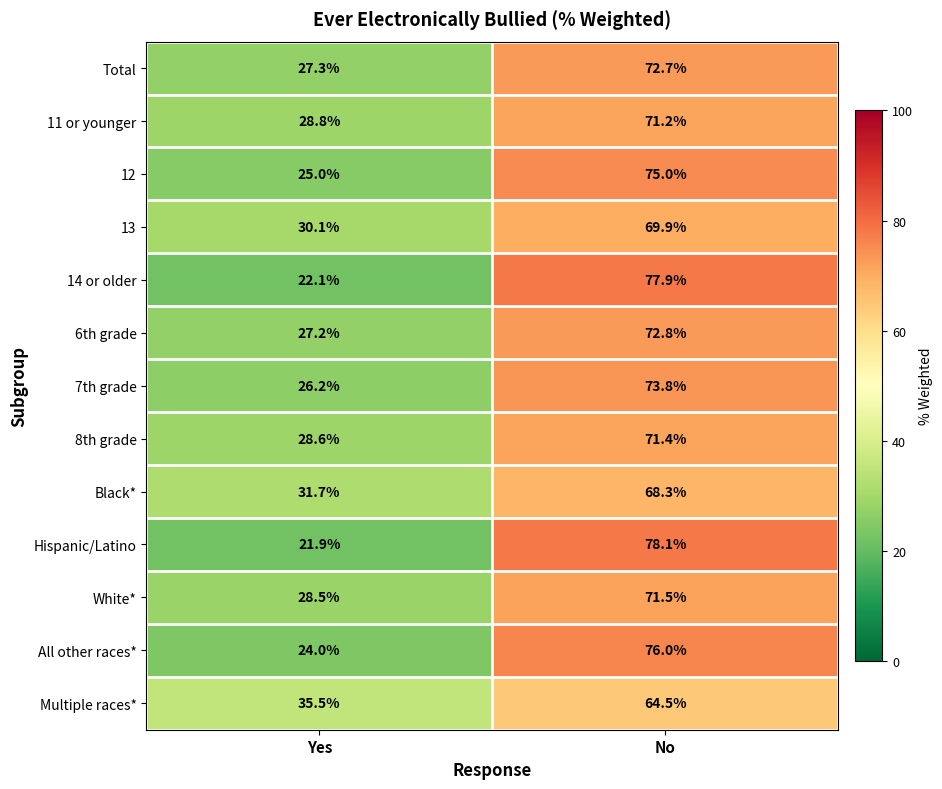

What is the maximum value shown in the chart?

78.1